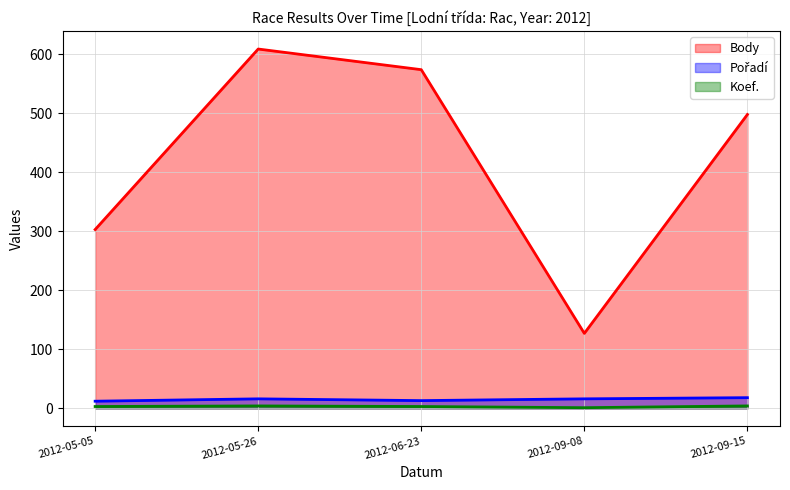

What is the difference between the maximum and second lowest values in the Pořadí series?

5